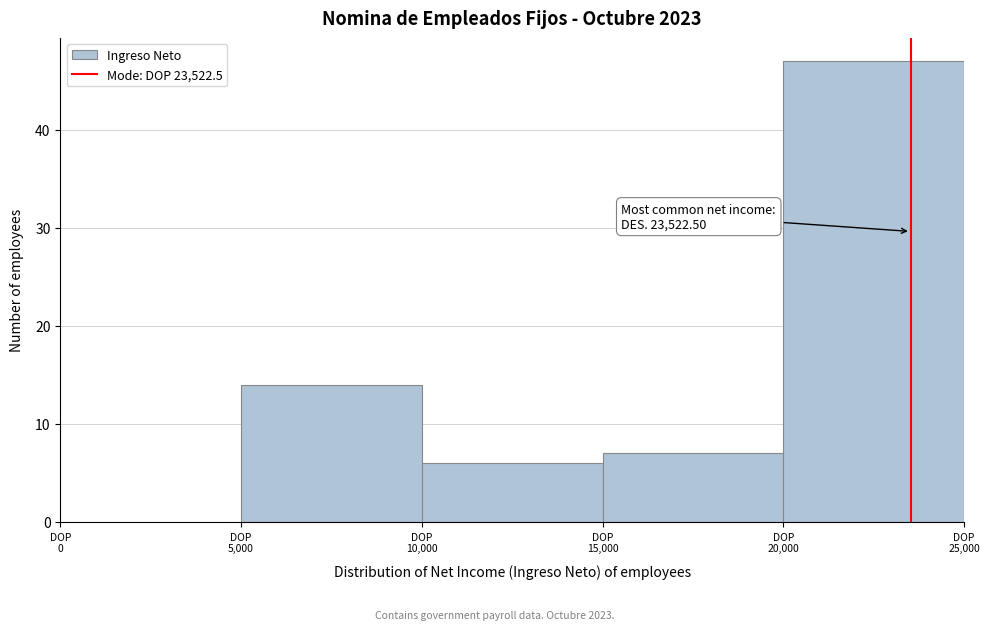

Which range on the x-axis has the tallest bar?

20000 to 25000